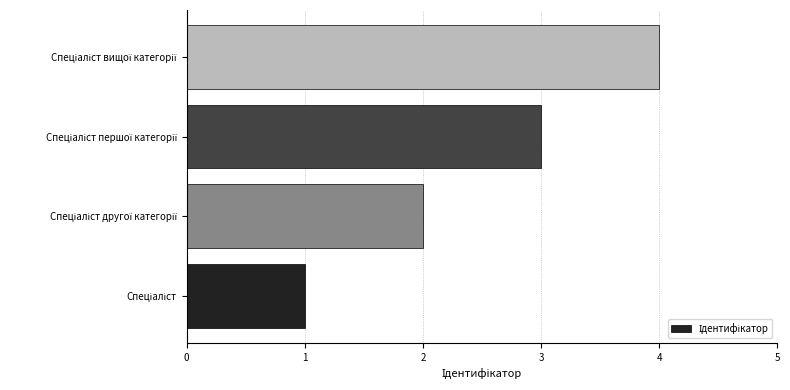

What is the sum of all values?

10